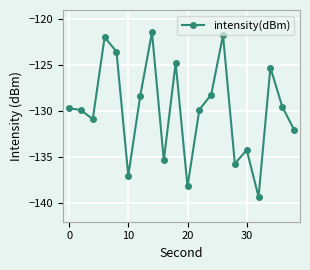

What is the sum of all values?

-2596.7